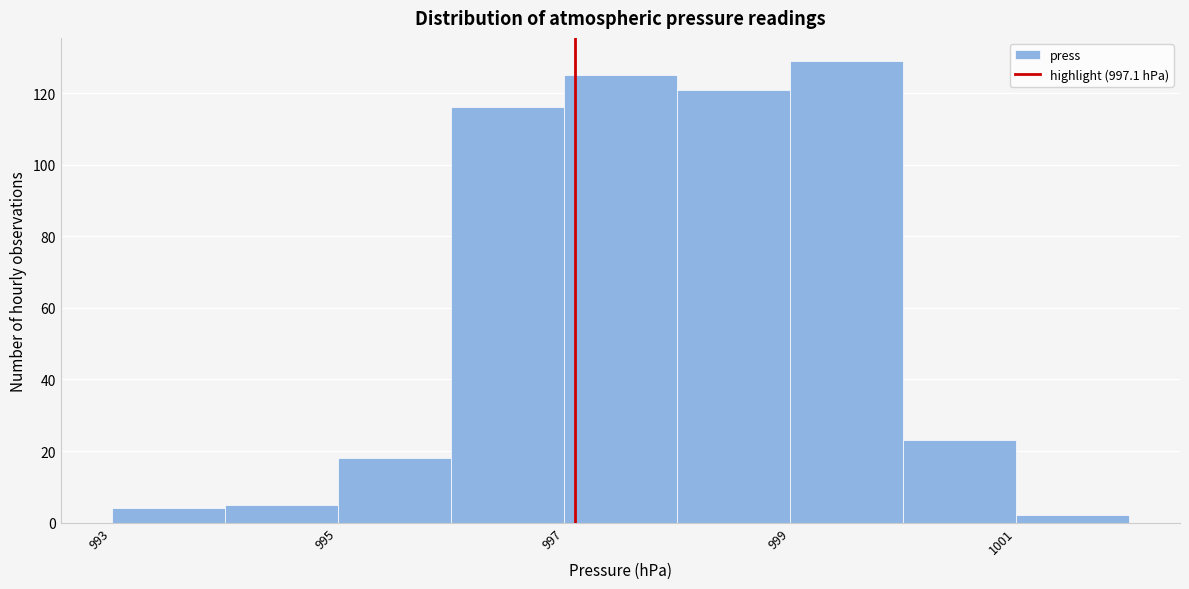

What is the height of the bar covering 996 to 997 on the x-axis? The values are not printed on the chart, so give them approximately, as read against the axis.

116